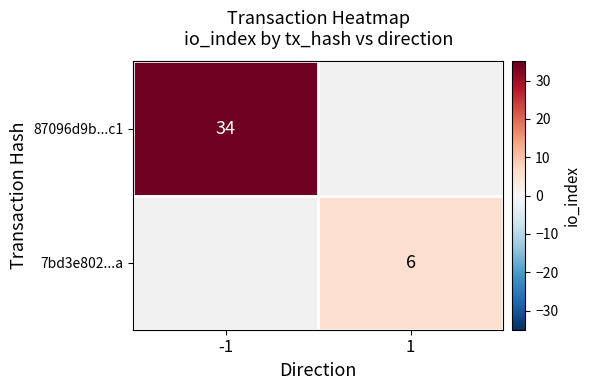

What is the smallest value displayed?

6.0